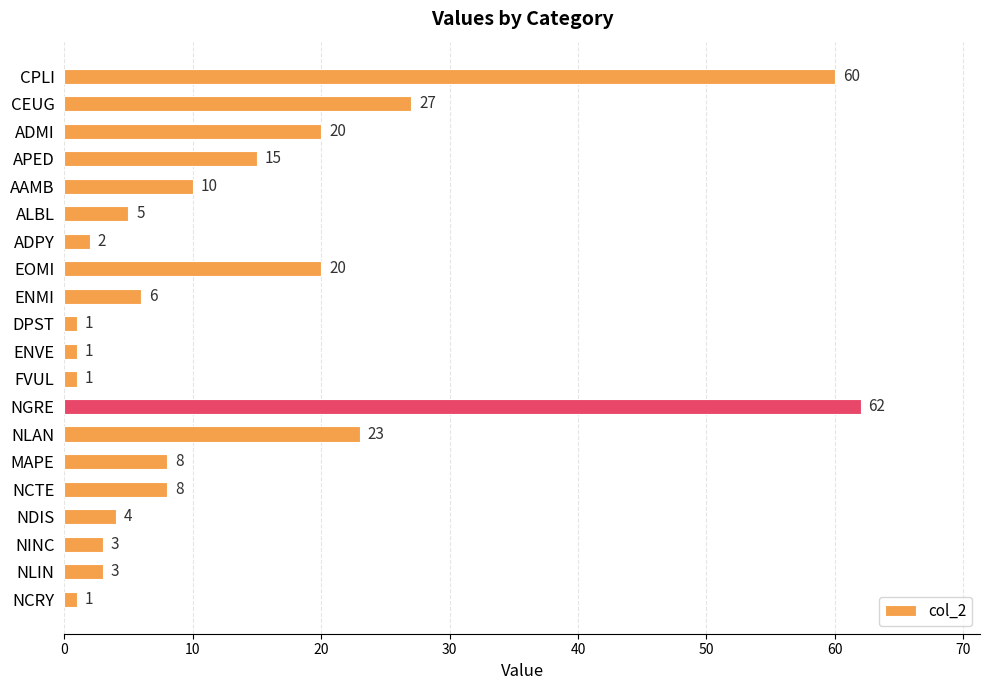

How many categories are shown in the chart?

20